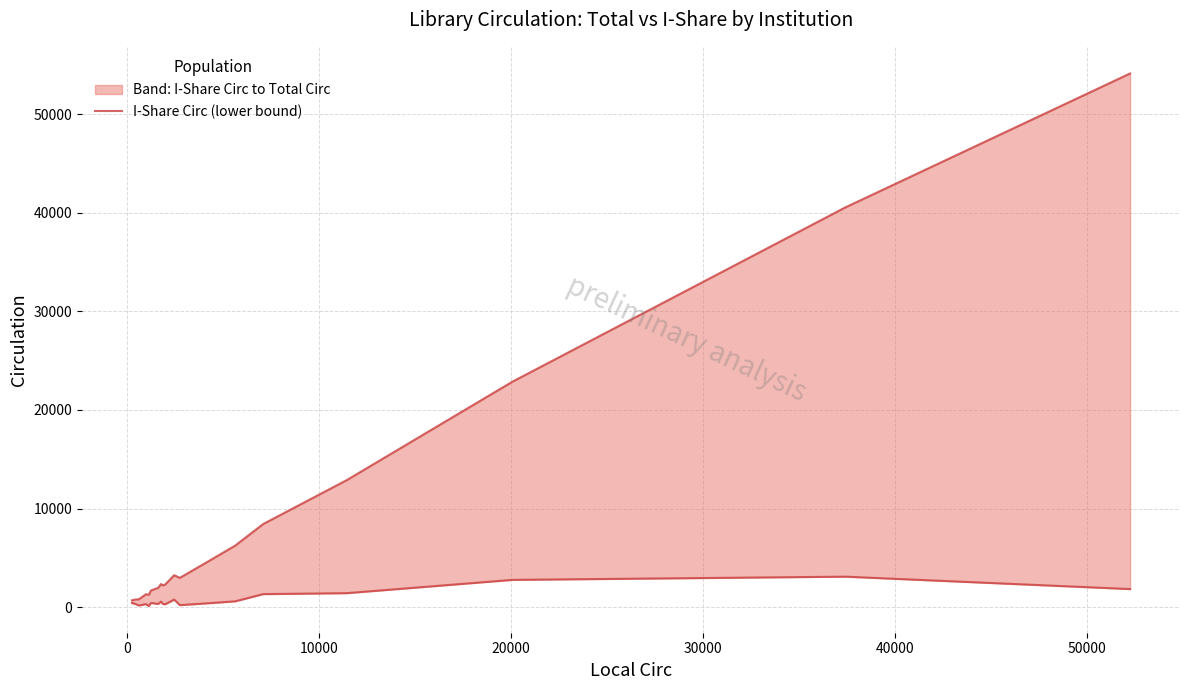

How many points are lower than both their immediate neighbors (excluding endpoints)?

5